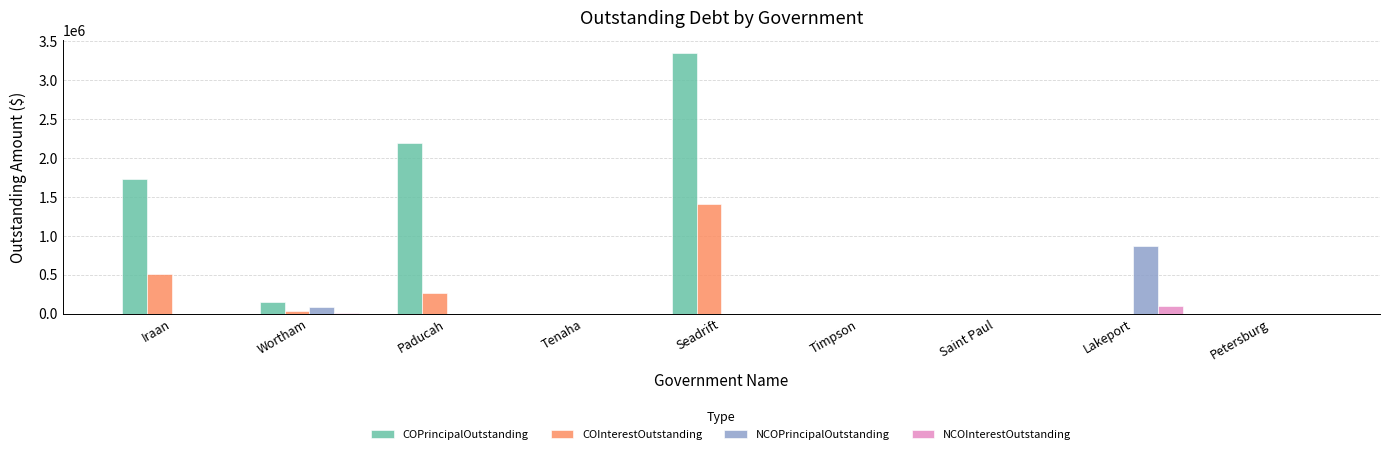

Which series has the largest total across all categories?

COPrincipalOutstanding